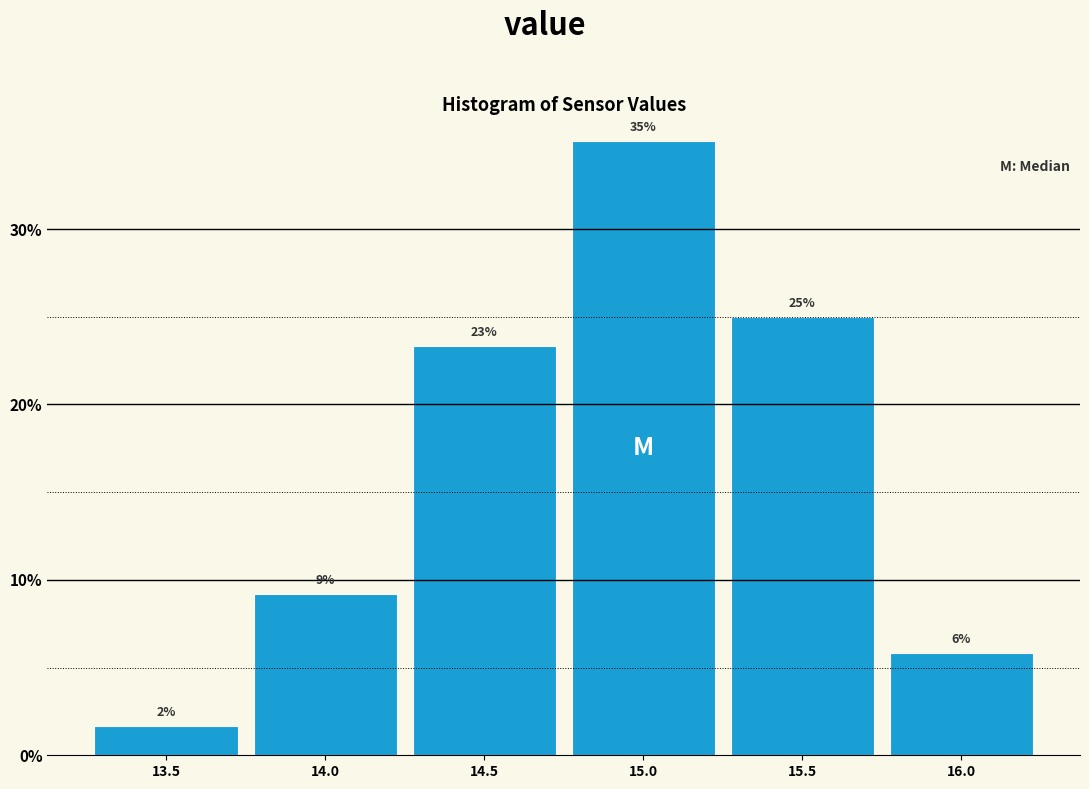

Does the chart contain any negative values?

No